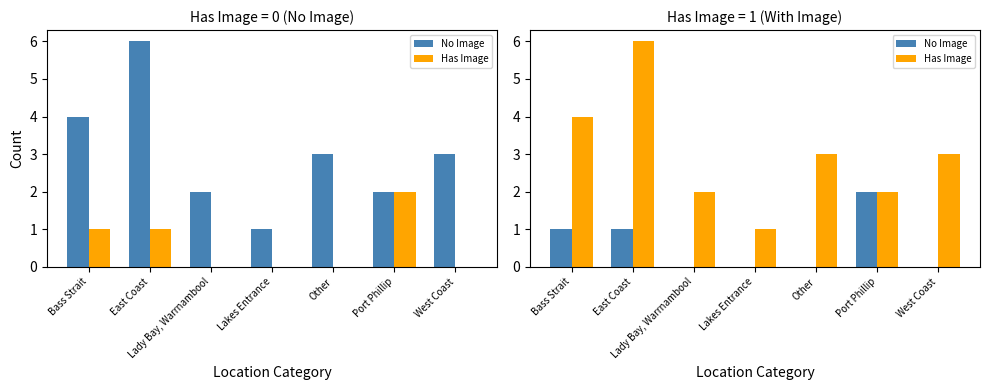

Rank the categories by Has Image value from highest to lowest.

East Coast, Bass Strait, Other, West Coast, Lady Bay, Warrnambool, Port Phillip, Lakes Entrance